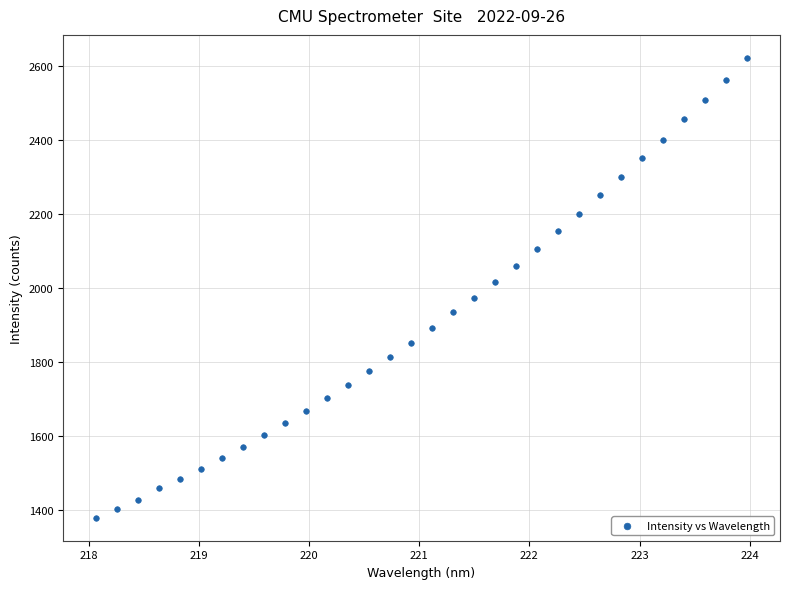

What is the range of Y values (max minus min)?

1243.4